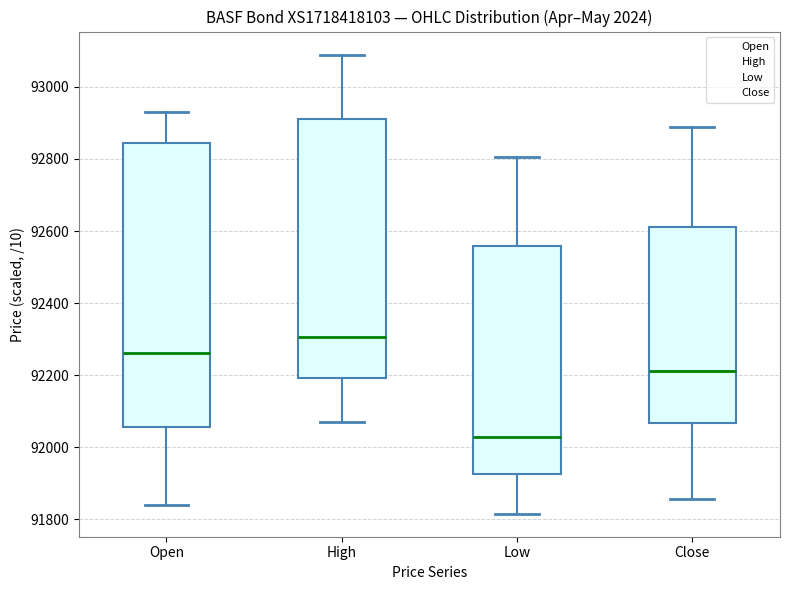

Which box has the highest median line?

High